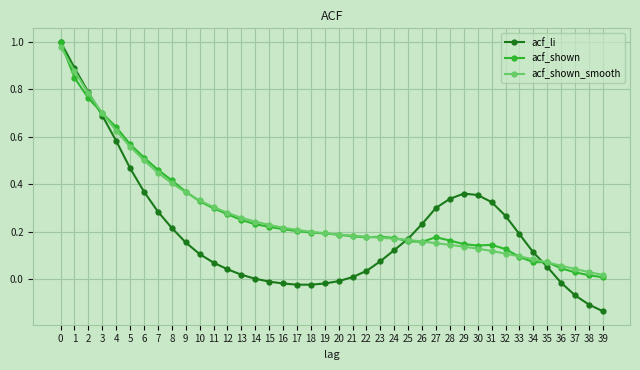

What is the total value across all series at 2?

2.3